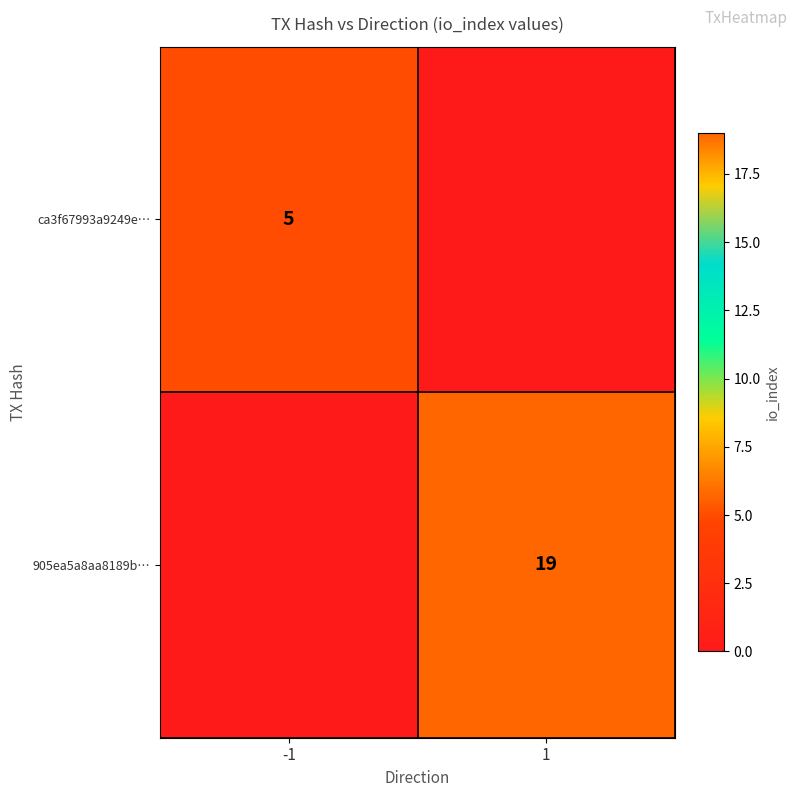

Is it true that 905ea5a8aa8189b… equals 19 at 1?

True